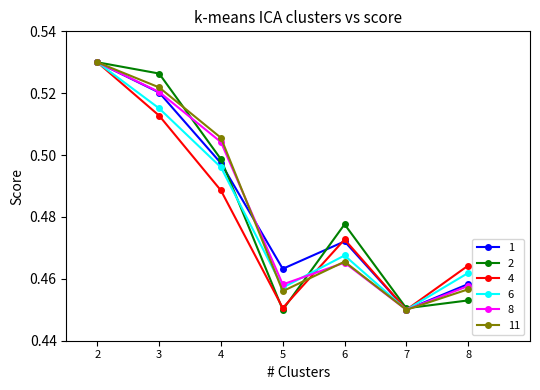

What are all the series names shown in the legend?

1, 2, 4, 6, 8, 11